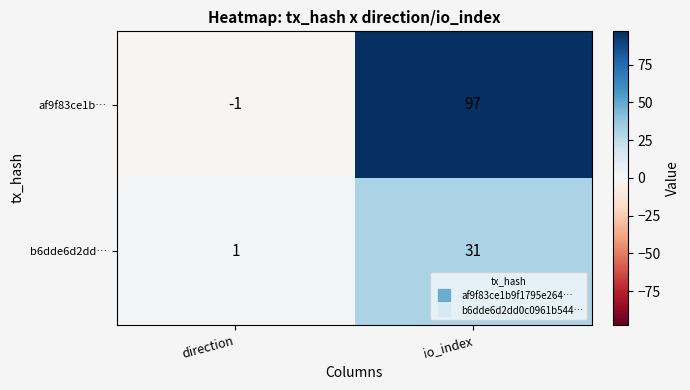

Read the af9f83ce1b… value at io_index.

97